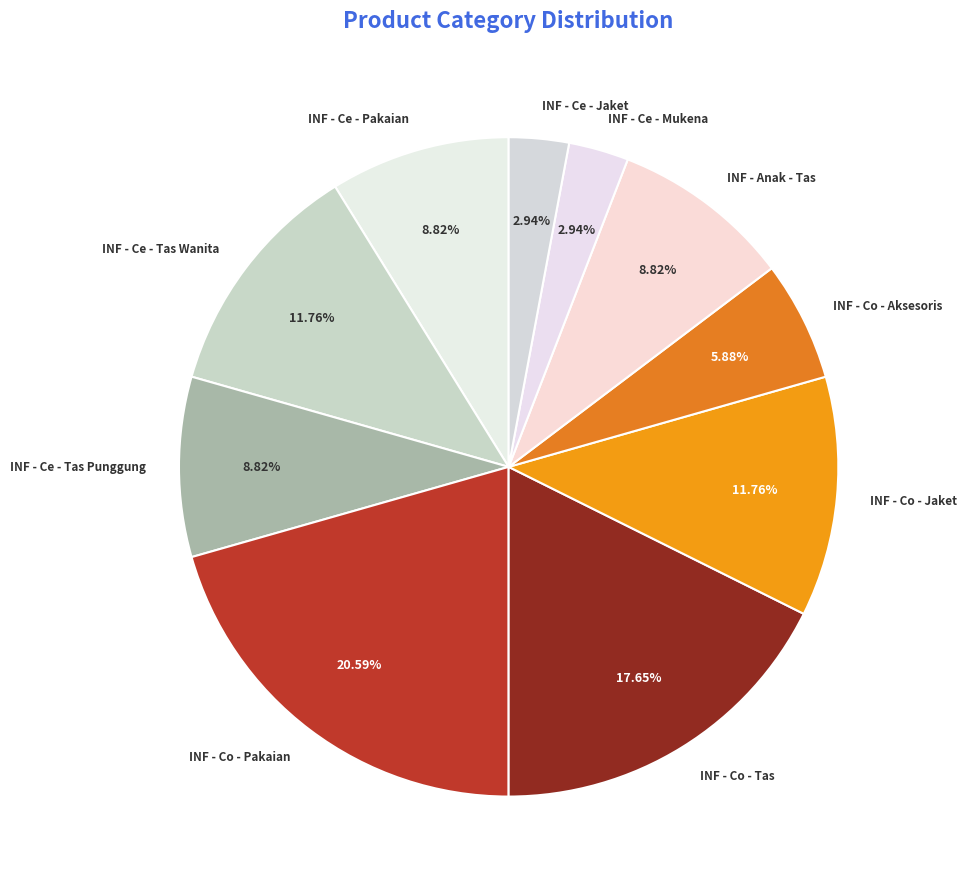

True or false: INF - Co - Pakaian accounts for 26% of the total.

False